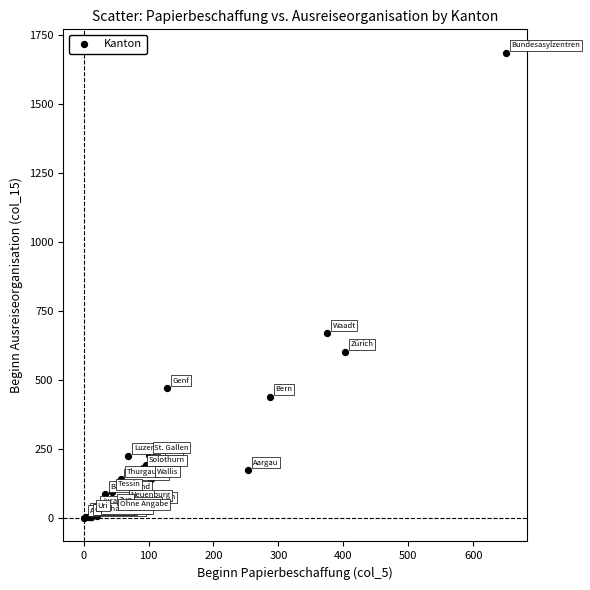

What Y value in the scatter plot is closest to 844?

671